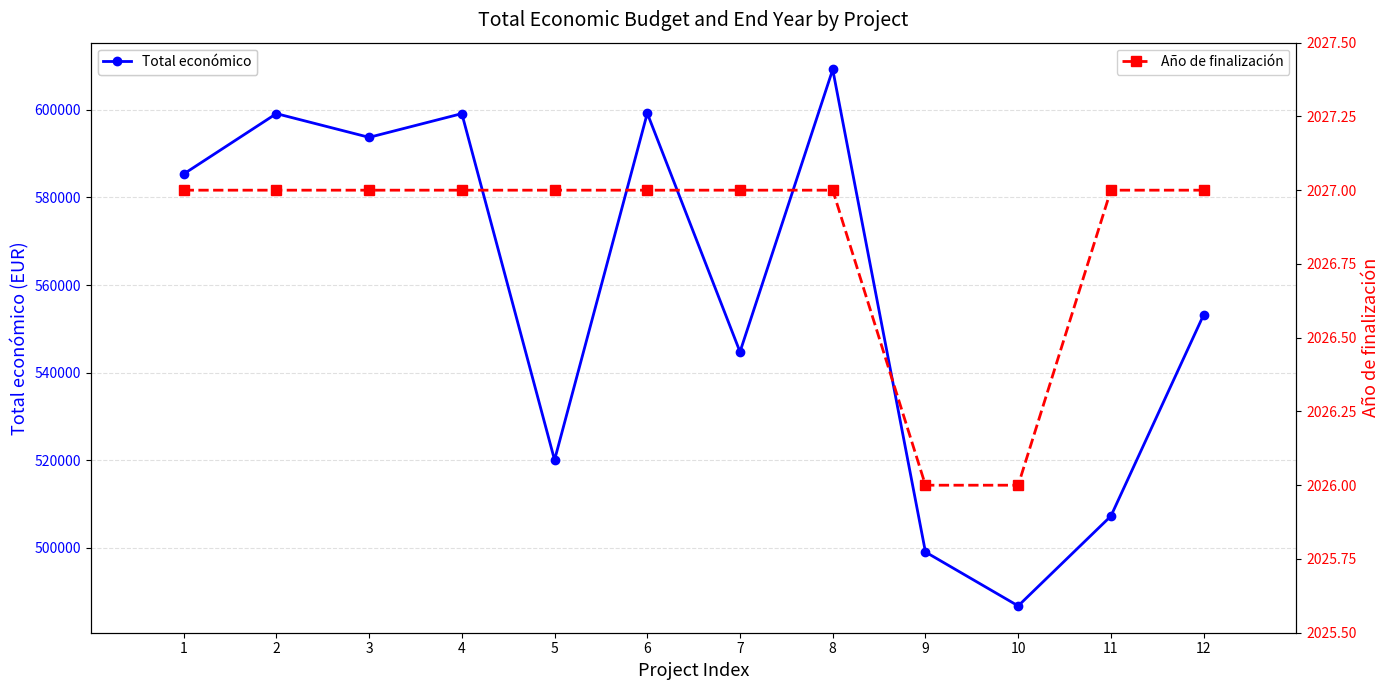

List the series in order of their peak value, highest first.

Total económico, Año de finalización